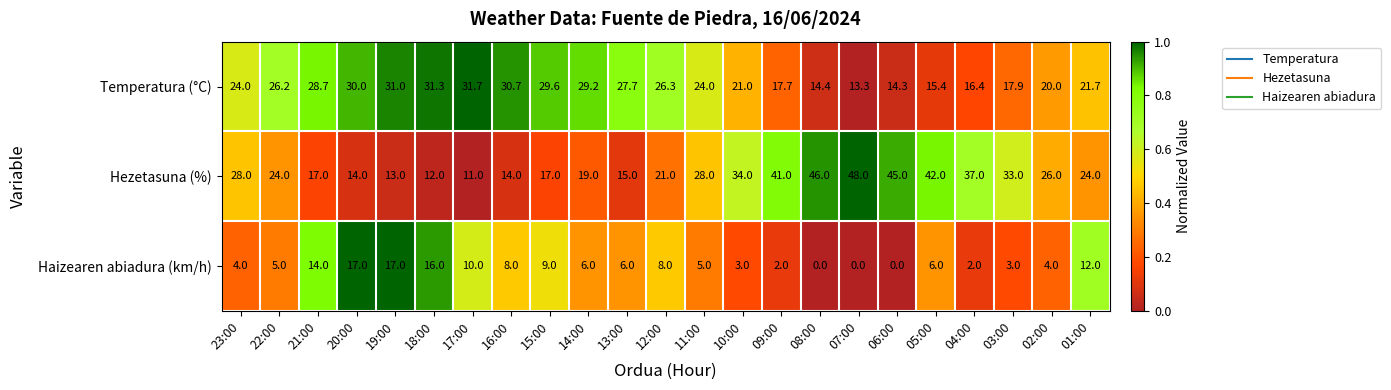

At how many categories does at least one series exceed 0?

23